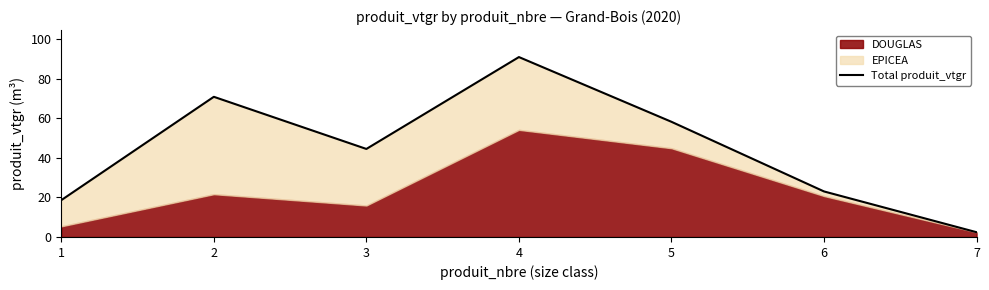

Is it true that the value at 2 is 70.9?

True